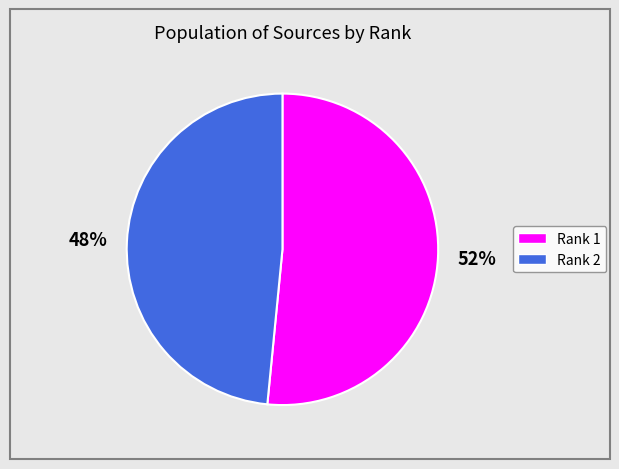

Is there a majority slice in this chart?

Yes